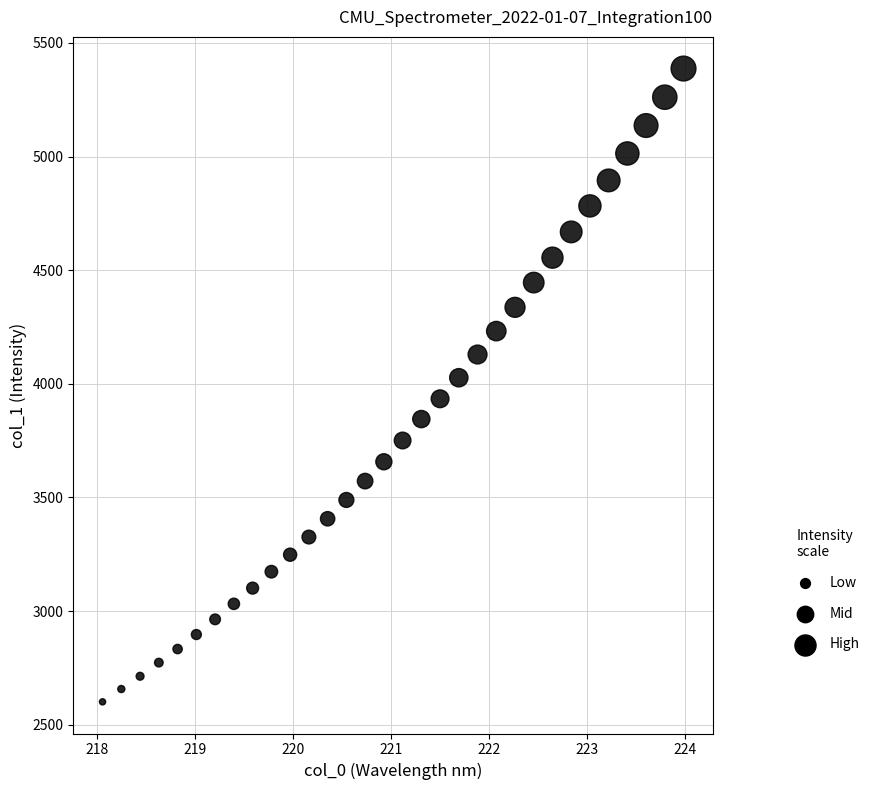

What is the range of X values (max minus min)?

5.9